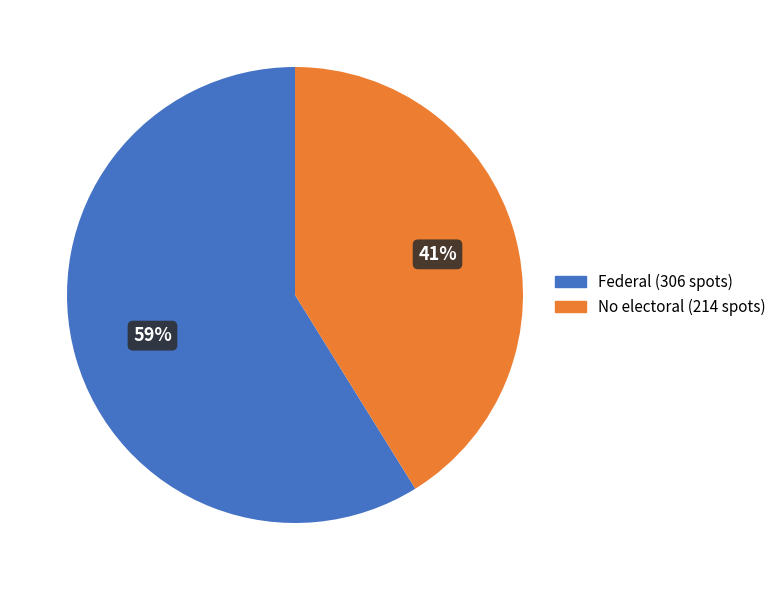

How many segments does this pie chart have?

2